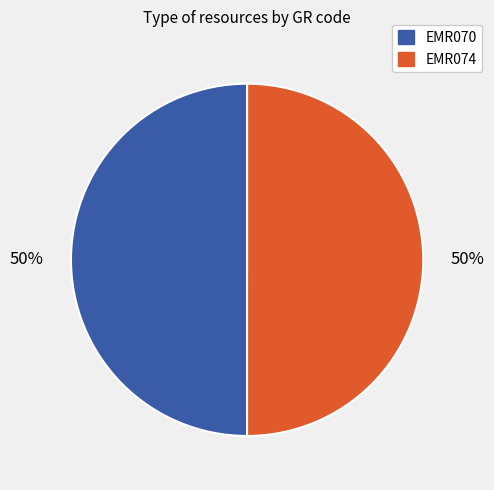

The EMR070 slice represents 50% of the pie. True or false?

True